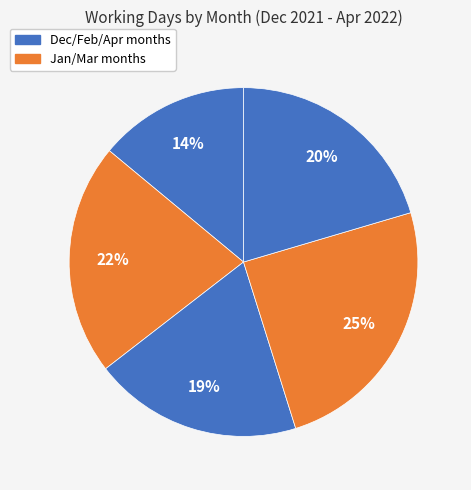

How many segments does this pie chart have?

5